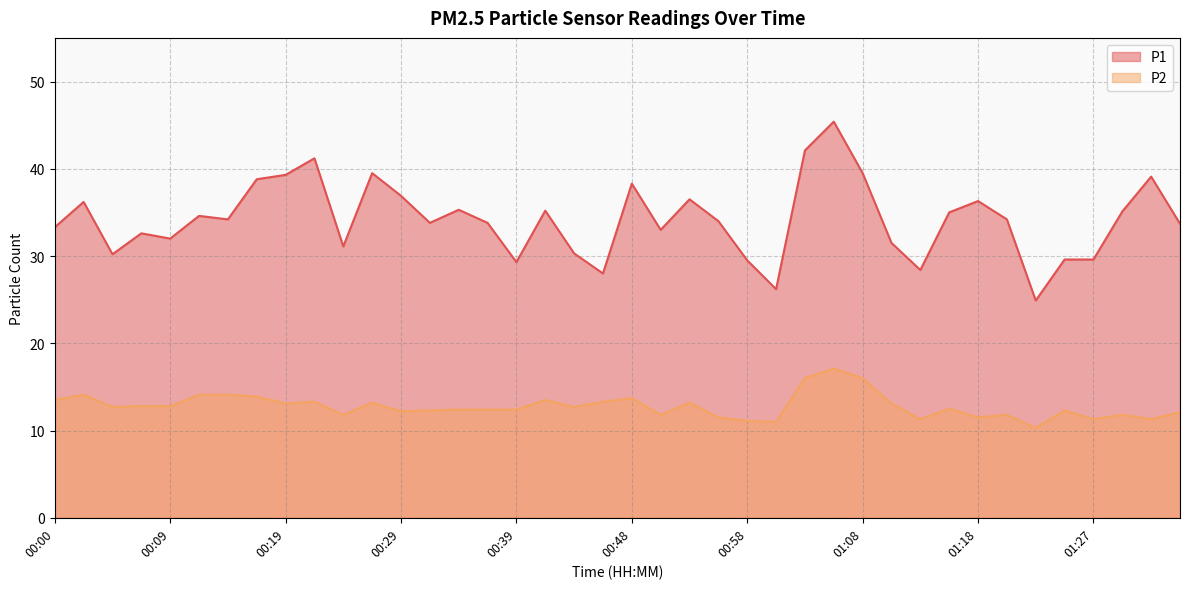

Is the value of P2 at 00:39 greater than the value of P1 at 00:17?

No